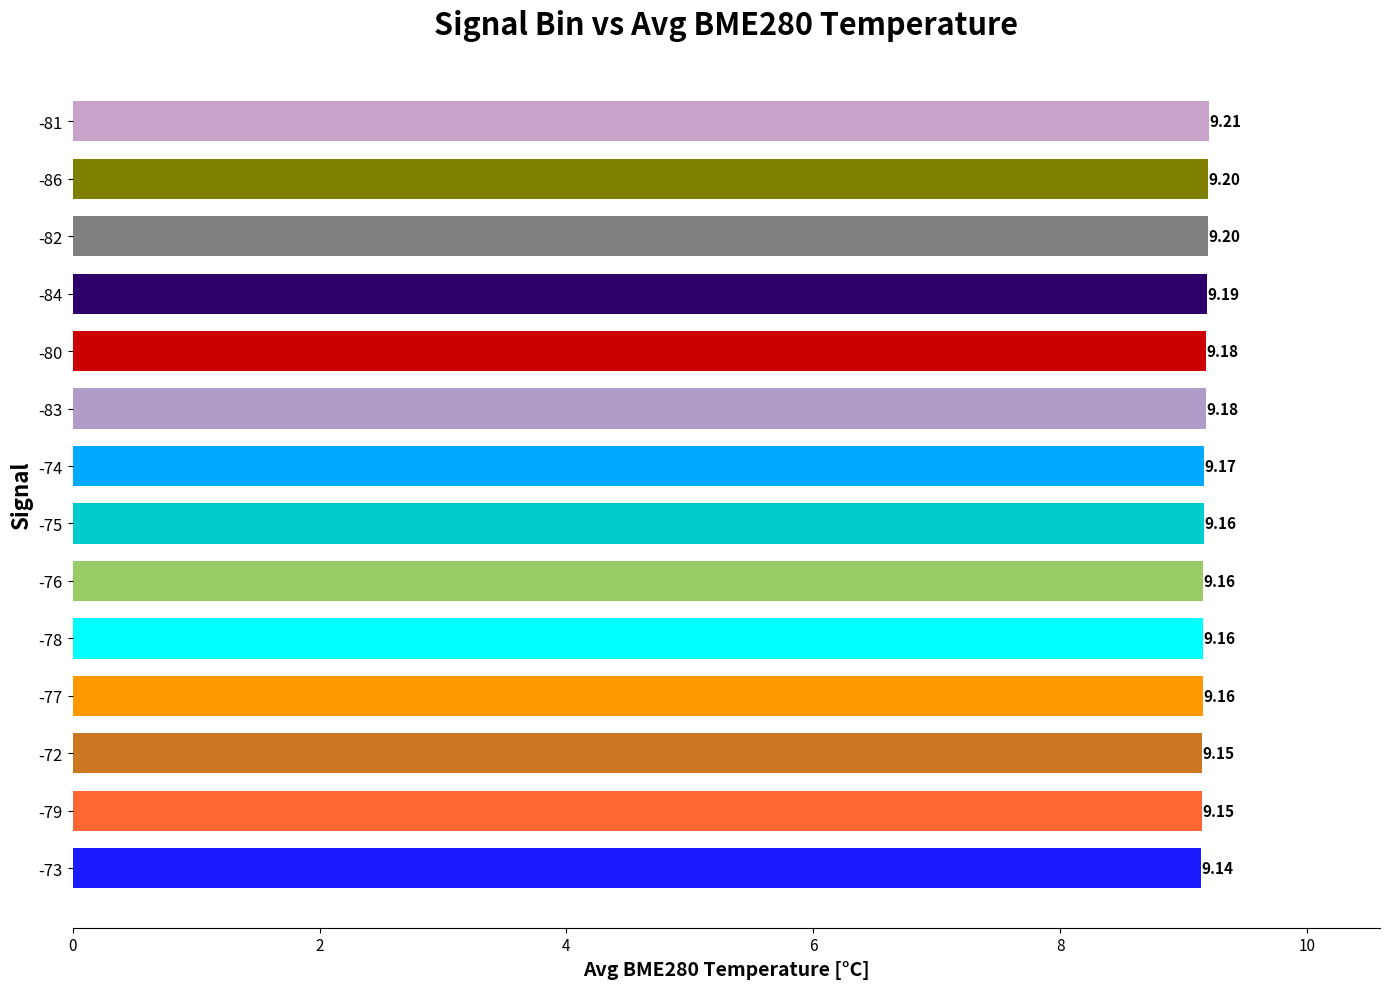

What is the difference between the maximum and minimum values?

0.1